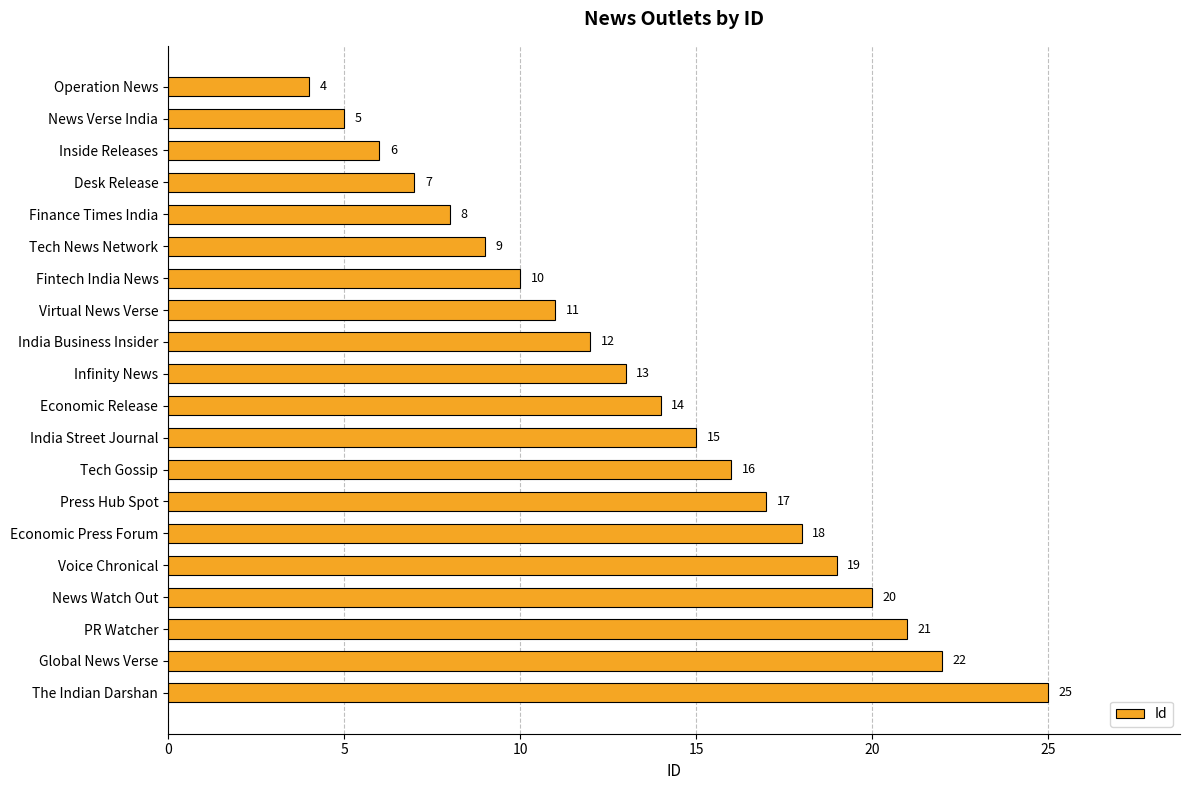

What value does the data have at Voice Chronical?

19